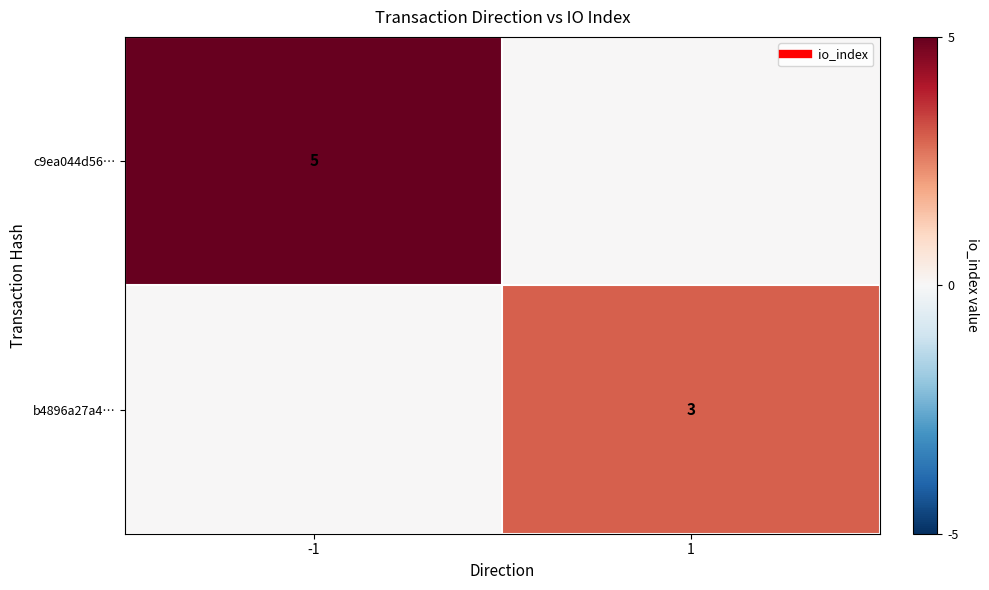

How many c9ea044d56… values are between 0 and 5?

2